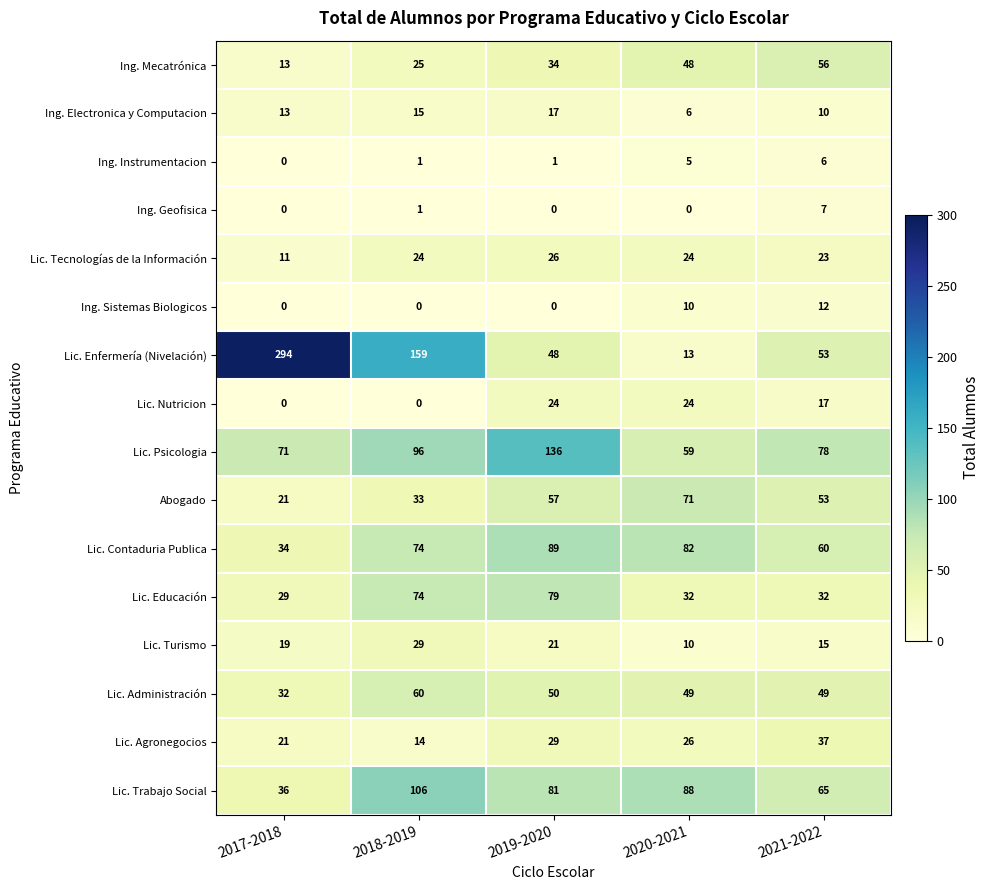

Count the number of categories in the chart.

5